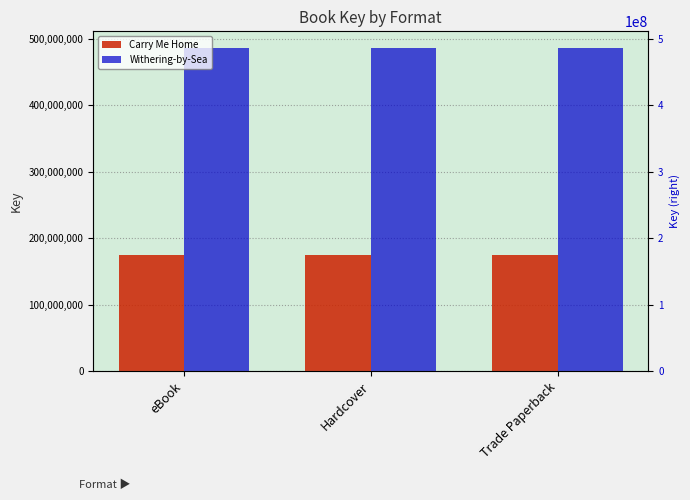

Does the chart contain stacked bars?

No